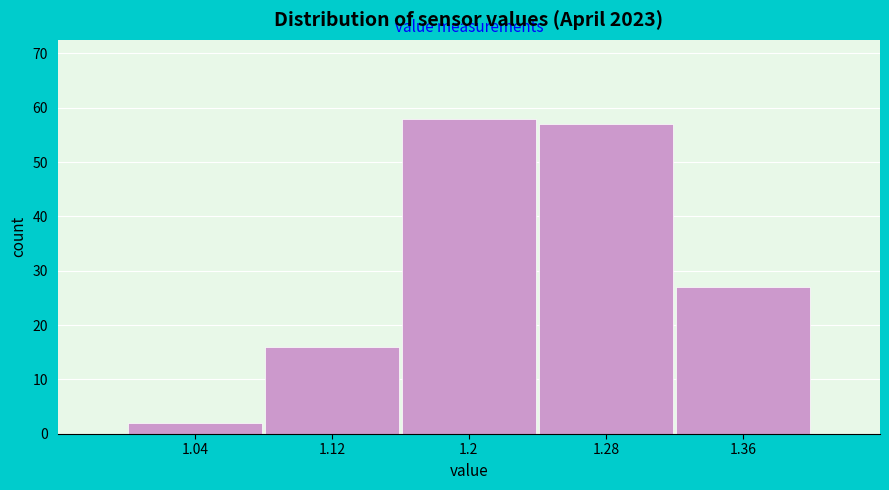

Reading left to right, transcribe this chart: for each bar, give the range it covers on the x-axis and its height. The values are not printed on the chart, so give them approximately, as read against the axis.

1.00 to 1.08: 2
1.08 to 1.16: 16
1.16 to 1.24: 58
1.24 to 1.32: 57
1.32 to 1.40: 27